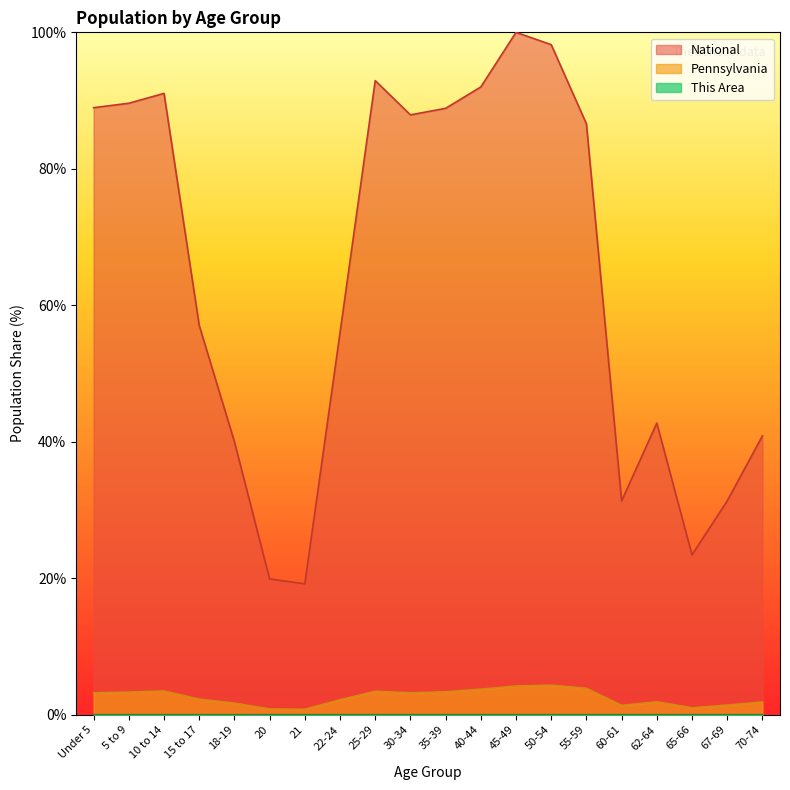

True or false: National and Pennsylvania intersect in this chart.

False